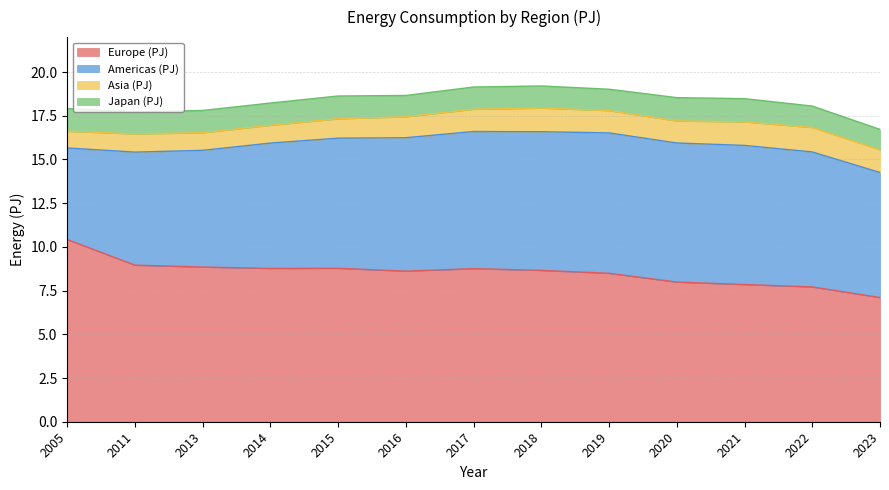

Read the Europe (PJ) value at 2018.

8.7